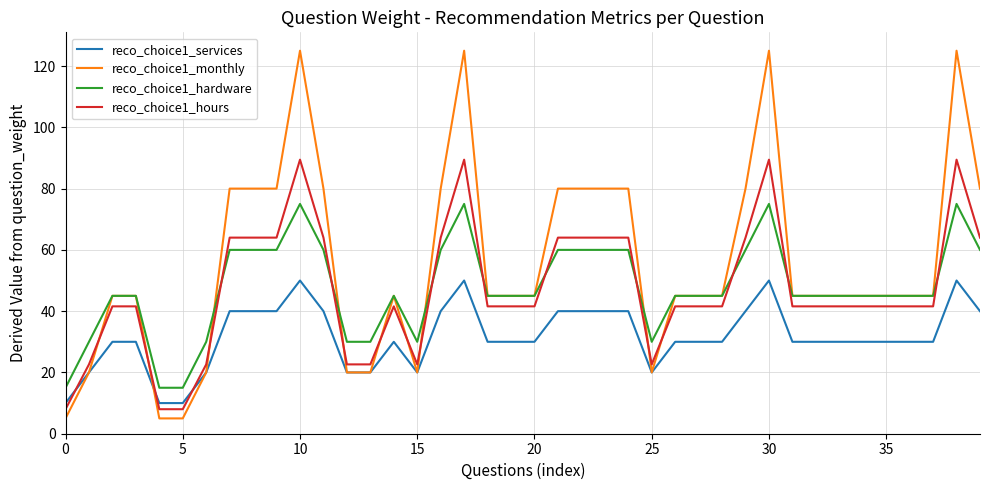

True or false: reco_choice1_hours and reco_choice1_hardware intersect in this chart.

True